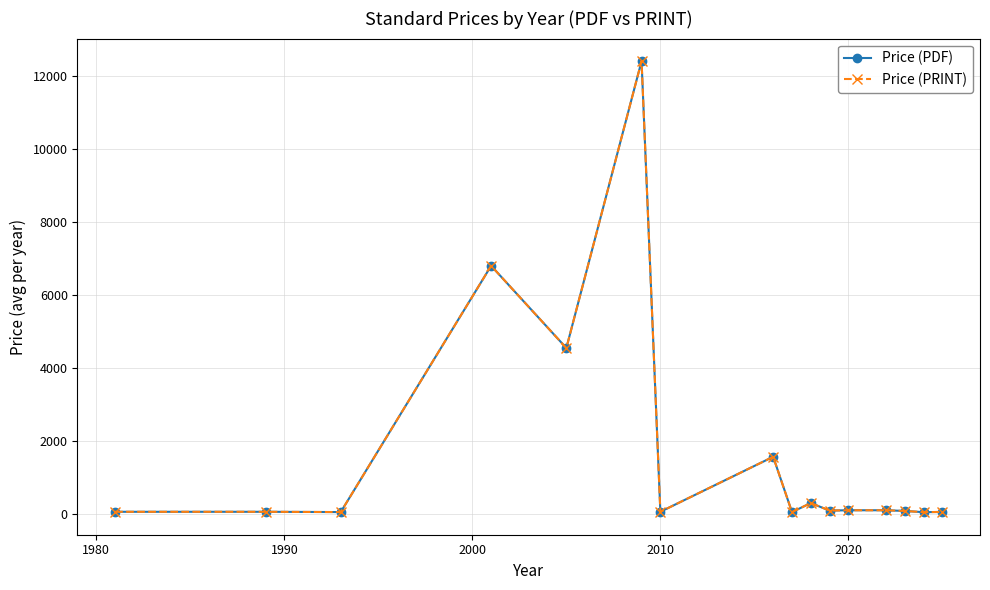

Is this an area chart (filled region under the line)?

No